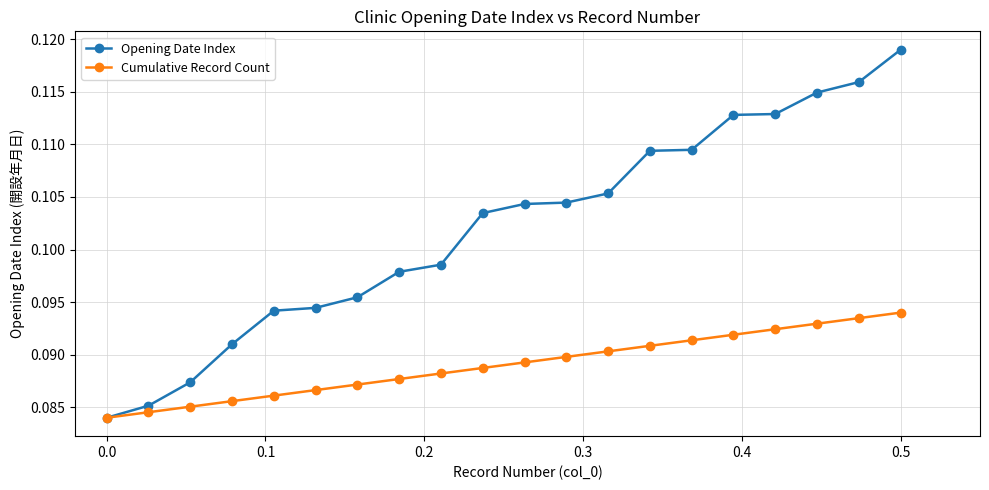

Which series has the widest spread of values?

Opening Date Index